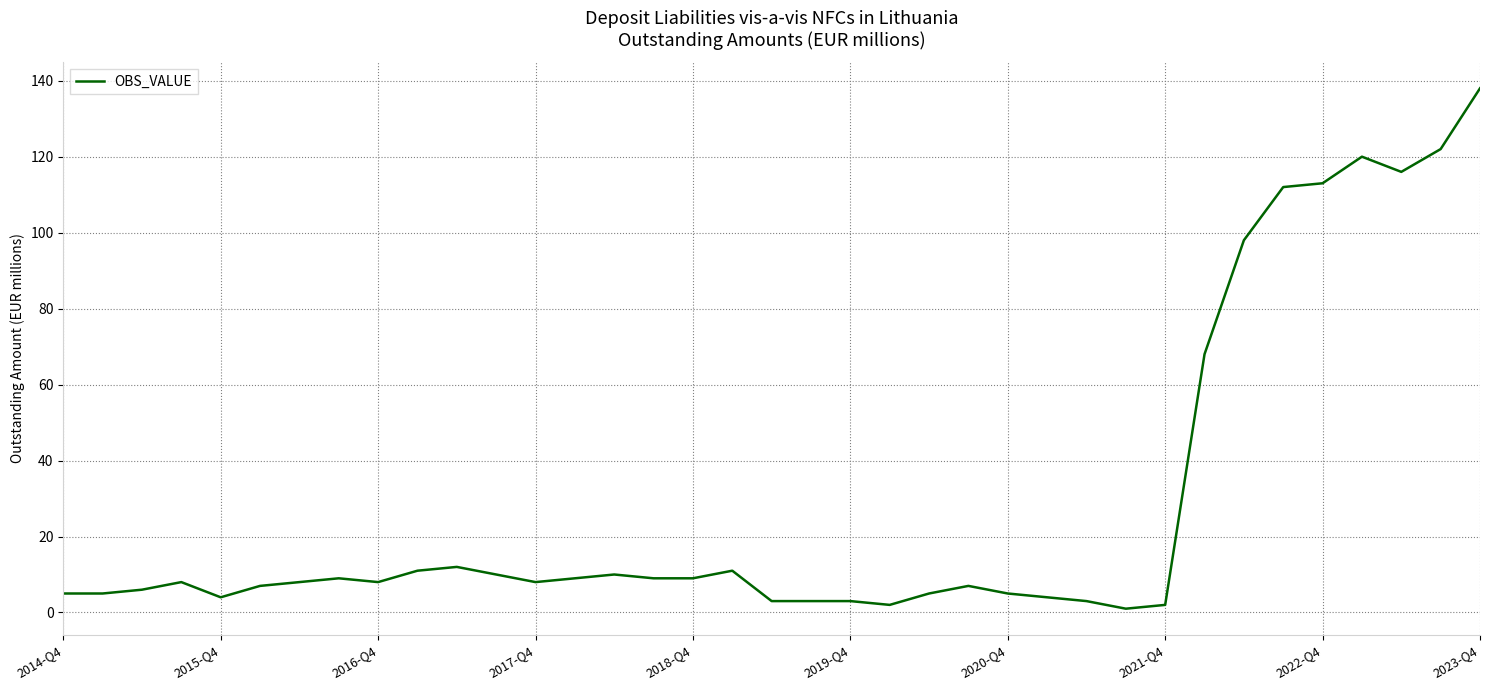

What is the maximum value shown in the chart?

138